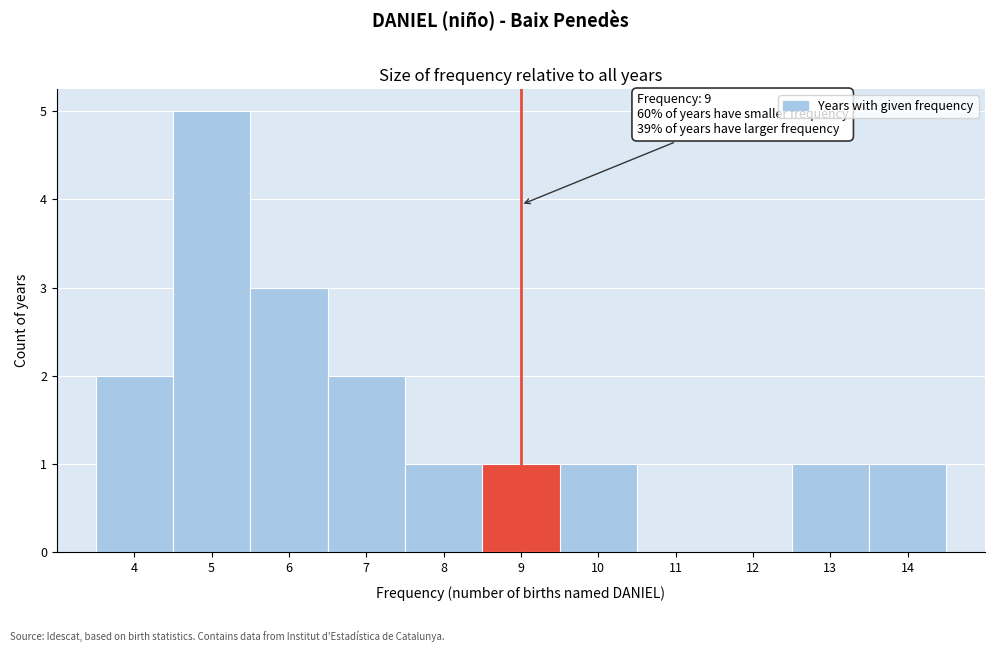

Which range on the x-axis has the tallest bar?

4.5 to 5.5